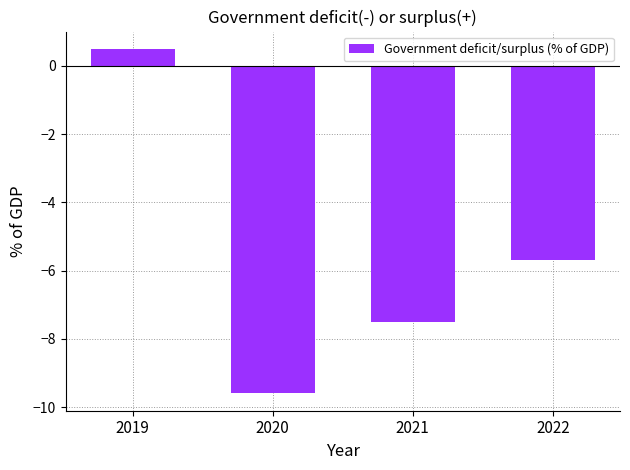

The chart shows a value of -2.8 at 2021. True or false?

False